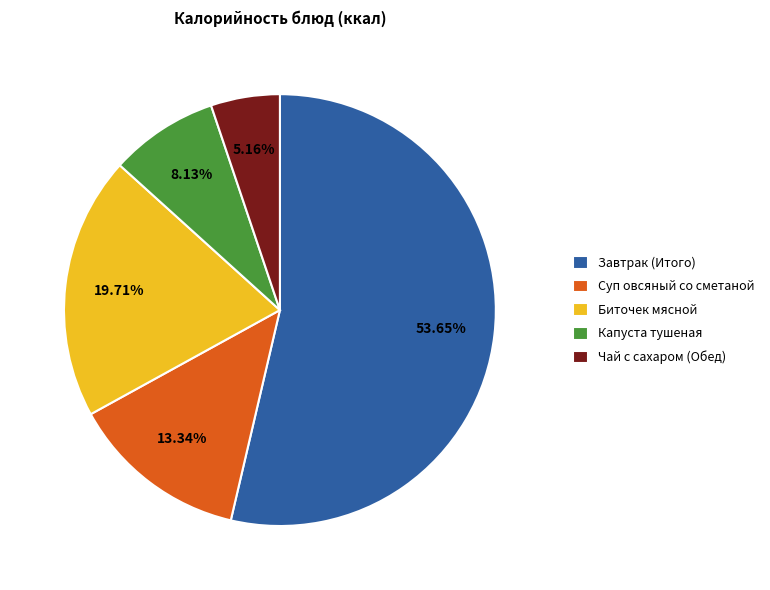

Do Завтрак (Итого) and Чай с сахаром (Обед) together represent more than half of the pie?

Yes